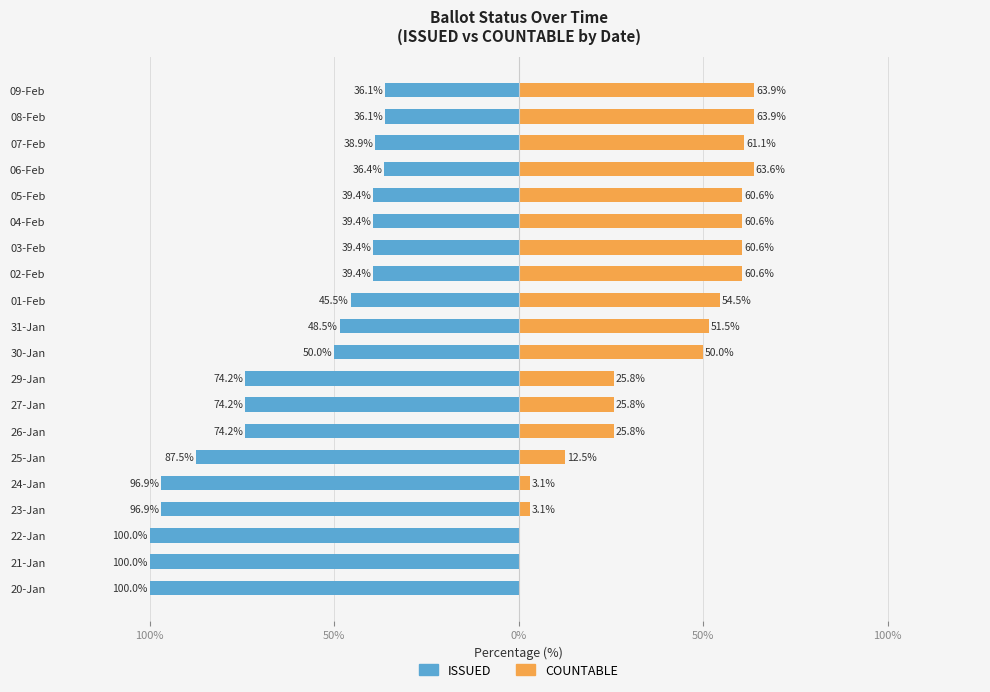

Reading right to left, transcribe all the data shown in this chart.

ISSUED: -36.1	-36.1	-38.9	-36.4	-39.4	-39.4	-39.4	-39.4	-45.5	-48.5	-50.0	-74.2	-74.2	-74.2	-87.5	-96.9	-96.9	-100.0	-100.0	-100.0
COUNTABLE: 63.9	63.9	61.1	63.6	60.6	60.6	60.6	60.6	54.5	51.5	50.0	25.8	25.8	25.8	12.5	3.1	3.1	0.0	0.0	0.0